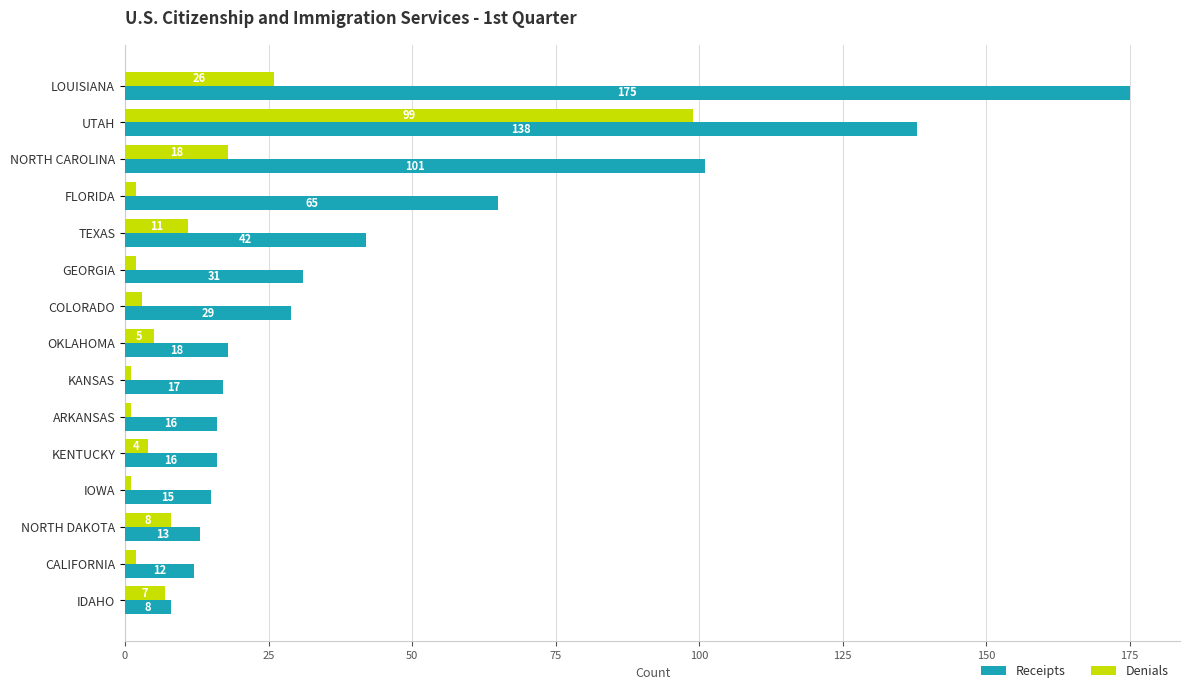

Rank the series by their maximum value, from lowest to highest.

Denials, Receipts